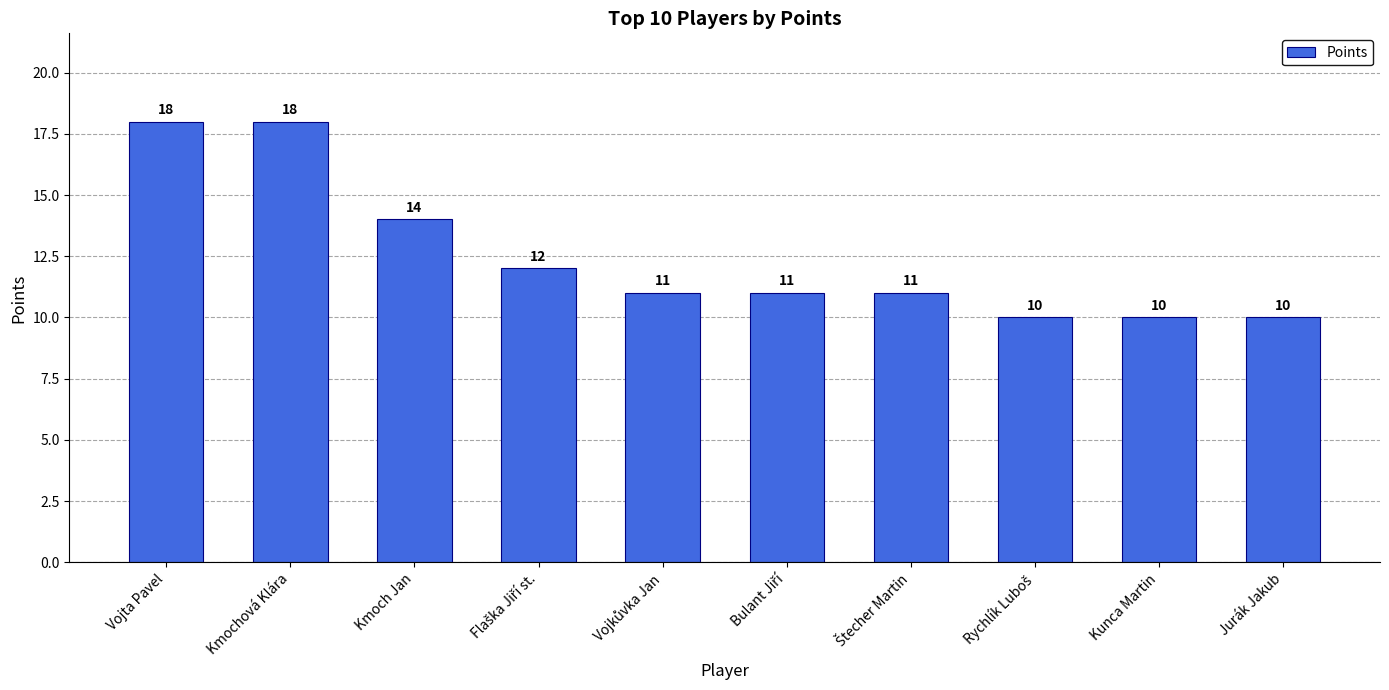

What is the label of the 10th bar from the left?

Jurák Jakub